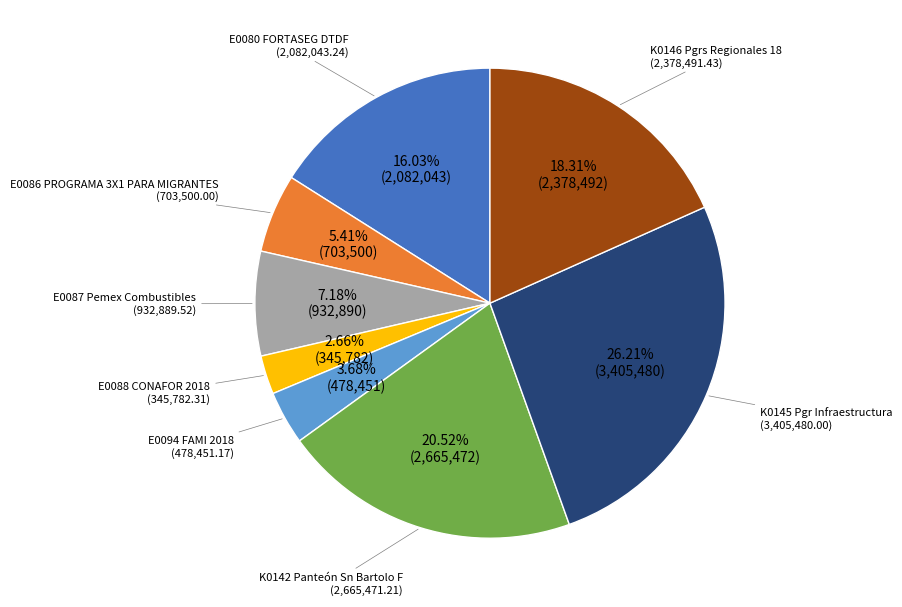

The E0088 CONAFOR 2018 slice represents 3% of the pie. True or false?

True